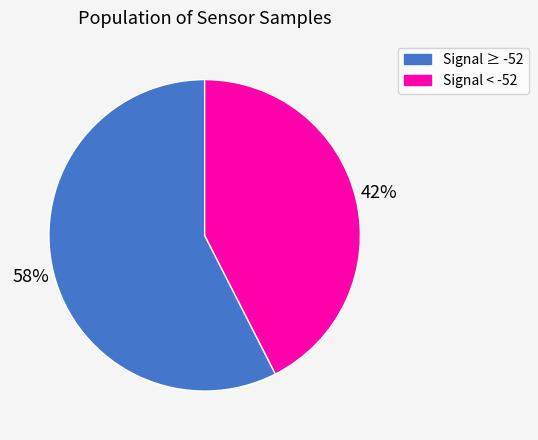

How many slices are in this pie chart?

2